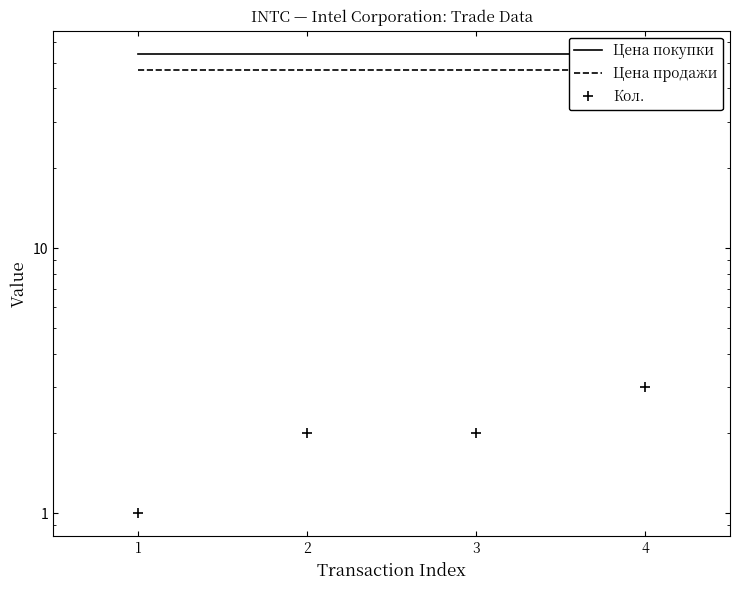

Rank the series at 1 from lowest to highest value.

Кол., Цена продажи, Цена покупки